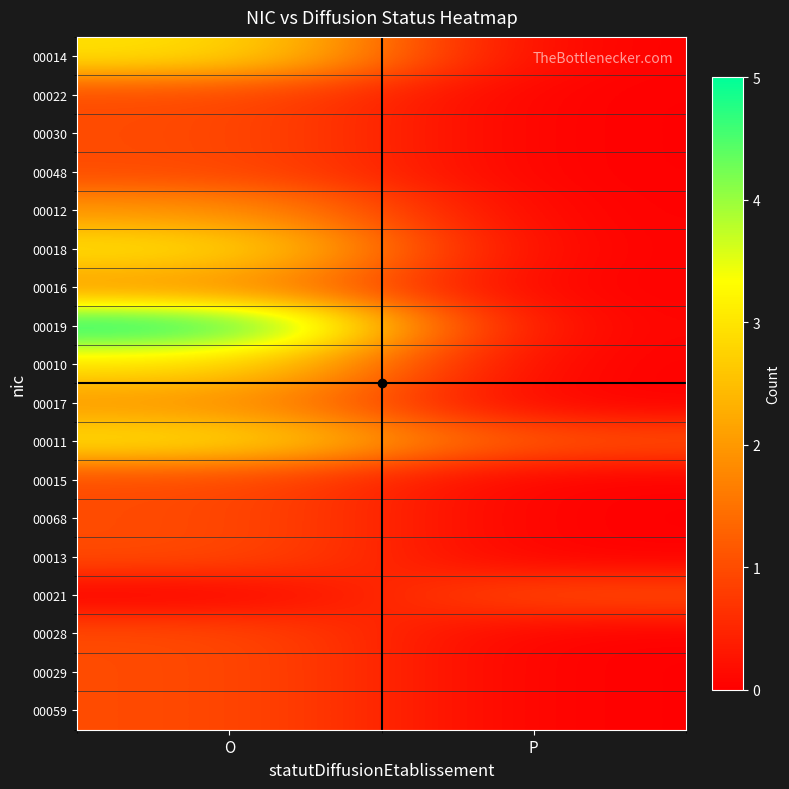

Which category has the lowest value across all series?

P